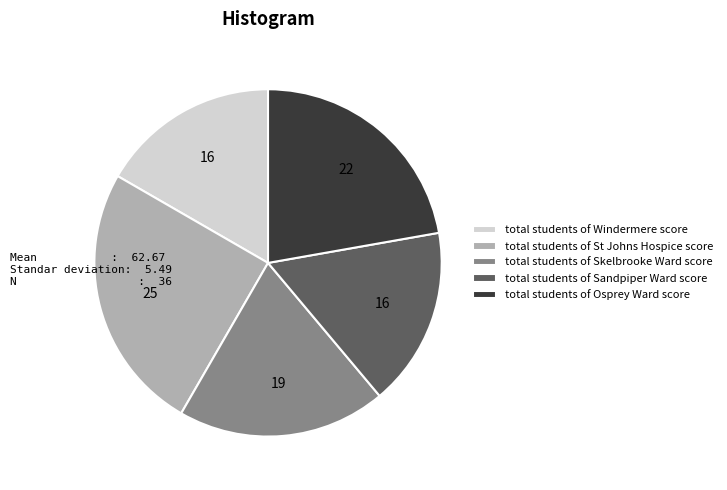

Do total students of St Johns Hospice score and total students of Osprey Ward score together represent more than half of the pie?

No